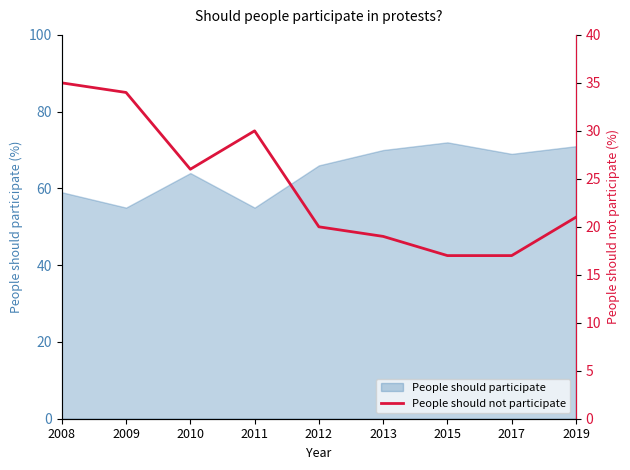

Which category has the lowest value across all series?

2015